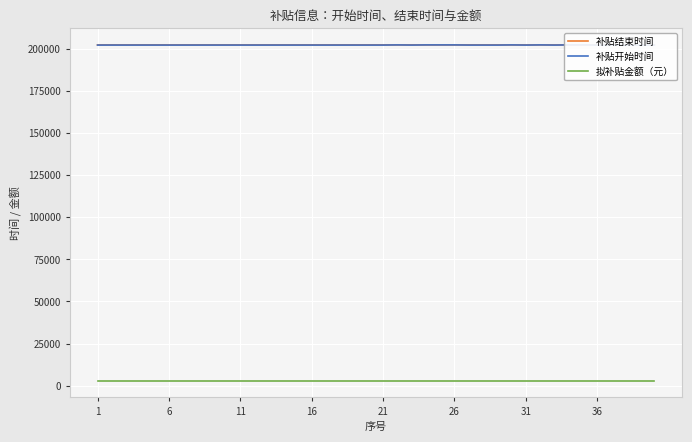

How many data points in 补贴开始时间 are above 202211?

15